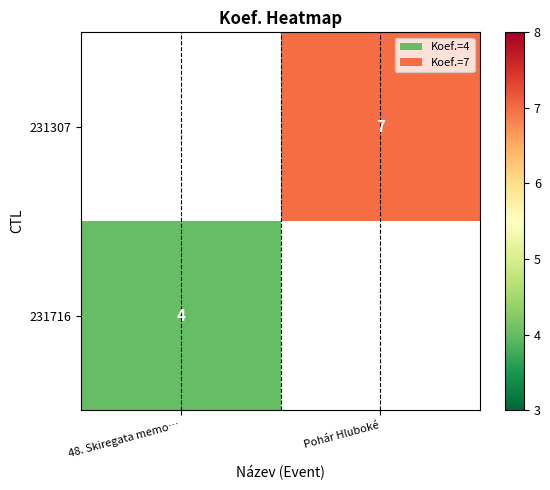

How many categories are shown in the chart?

2